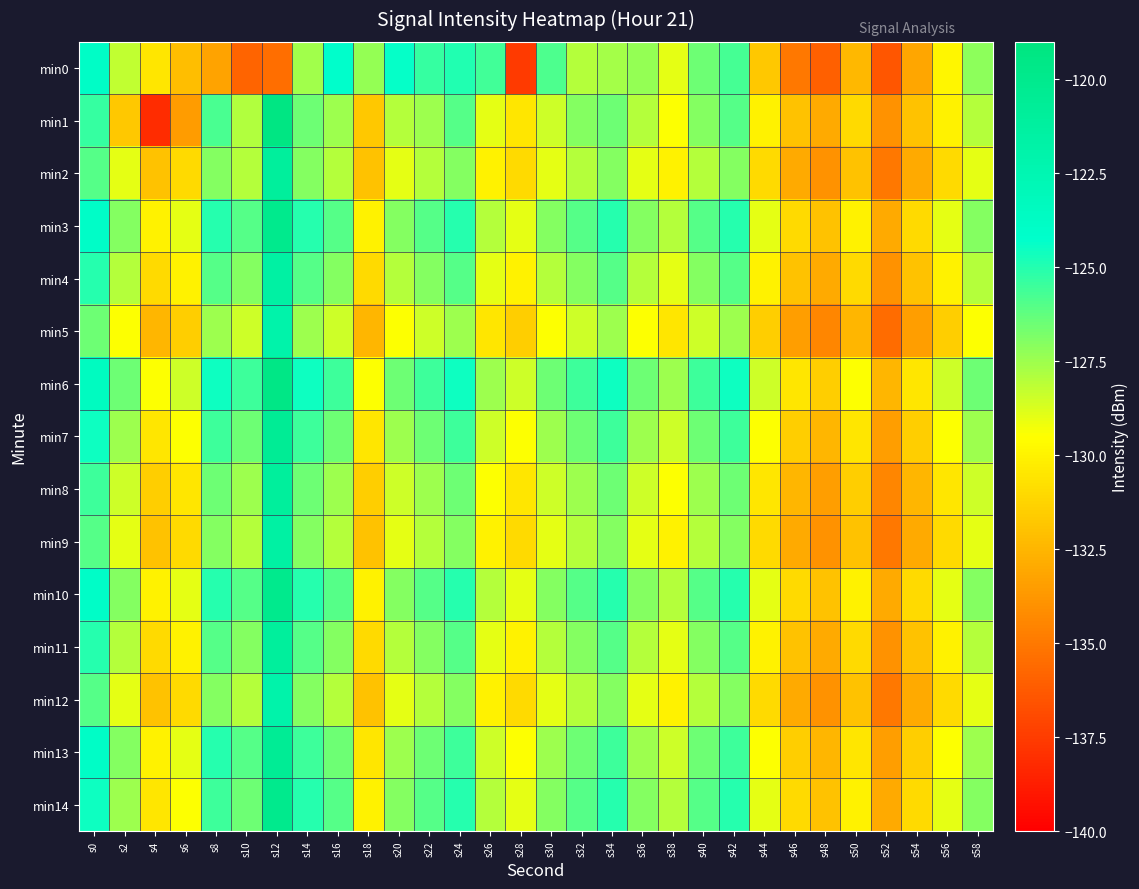

Reading left to right, extract all data points from this chart.

min0: s0=-123.9	s2=-128.2	s4=-130.5	s6=-132.1	s8=-133.3	s10=-135.9	s12=-135.4	s14=-127.5	s16=-124.2	s18=-127.3	s20=-124.4	s22=-125.3	s24=-125.0	s26=-125.6	s28=-137.5	s30=-125.8	s32=-128.0	s34=-127.6	s36=-127.3	s38=-129.0	s40=-126.5	s42=-125.6	s44=-131.7	s46=-135.1	s48=-136.1	s50=-132.4	s52=-136.4	s54=-133.1	s56=-129.8	s58=-127.1
min1: s0=-125.3	s2=-131.8	s4=-138.1	s6=-133.6	s8=-125.8	s10=-127.9	s12=-119.3	s14=-126.5	s16=-127.5	s18=-131.8	s20=-128.0	s22=-127.5	s24=-126.0	s26=-129.0	s28=-130.5	s30=-128.5	s32=-127.0	s34=-126.5	s36=-128.0	s38=-129.5	s40=-127.0	s42=-126.0	s44=-130.0	s46=-132.0	s48=-133.0	s50=-131.0	s52=-134.0	s54=-132.0	s56=-130.0	s58=-128.0
min2: s0=-126.0	s2=-129.0	s4=-132.0	s6=-131.0	s8=-127.0	s10=-128.0	s12=-121.0	s14=-127.0	s16=-128.0	s18=-132.0	s20=-129.0	s22=-128.0	s24=-127.0	s26=-130.0	s28=-131.0	s30=-129.0	s32=-128.0	s34=-127.0	s36=-129.0	s38=-130.0	s40=-128.0	s42=-127.0	s44=-131.0	s46=-133.0	s48=-134.0	s50=-132.0	s52=-135.0	s54=-133.0	s56=-131.0	s58=-129.0
min3: s0=-124.0	s2=-127.0	s4=-130.0	s6=-129.0	s8=-125.0	s10=-126.0	s12=-120.0	s14=-125.0	s16=-126.0	s18=-130.0	s20=-127.0	s22=-126.0	s24=-125.0	s26=-128.0	s28=-129.0	s30=-127.0	s32=-126.0	s34=-125.0	s36=-127.0	s38=-128.0	s40=-126.0	s42=-125.0	s44=-129.0	s46=-131.0	s48=-132.0	s50=-130.0	s52=-133.0	s54=-131.0	s56=-129.0	s58=-127.0
min4: s0=-125.0	s2=-128.0	s4=-131.0	s6=-130.0	s8=-126.0	s10=-127.0	s12=-121.5	s14=-126.0	s16=-127.0	s18=-131.0	s20=-128.0	s22=-127.0	s24=-126.0	s26=-129.0	s28=-130.0	s30=-128.0	s32=-127.0	s34=-126.0	s36=-128.0	s38=-129.0	s40=-127.0	s42=-126.0	s44=-130.0	s46=-132.0	s48=-133.0	s50=-131.0	s52=-134.0	s54=-132.0	s56=-130.0	s58=-128.0
min5: s0=-126.5	s2=-129.5	s4=-132.5	s6=-131.5	s8=-127.5	s10=-128.5	s12=-122.0	s14=-127.5	s16=-128.5	s18=-132.5	s20=-129.5	s22=-128.5	s24=-127.5	s26=-130.5	s28=-131.5	s30=-129.5	s32=-128.5	s34=-127.5	s36=-129.5	s38=-130.5	s40=-128.5	s42=-127.5	s44=-131.5	s46=-133.5	s48=-134.5	s50=-132.5	s52=-135.5	s54=-133.5	s56=-131.5	s58=-129.5
min6: s0=-123.5	s2=-126.5	s4=-129.5	s6=-128.5	s8=-124.5	s10=-125.5	s12=-119.5	s14=-124.5	s16=-125.5	s18=-129.5	s20=-126.5	s22=-125.5	s24=-124.5	s26=-127.5	s28=-128.5	s30=-126.5	s32=-125.5	s34=-124.5	s36=-126.5	s38=-127.5	s40=-125.5	s42=-124.5	s44=-128.5	s46=-130.5	s48=-131.5	s50=-129.5	s52=-132.5	s54=-130.5	s56=-128.5	s58=-126.5
min7: s0=-124.5	s2=-127.5	s4=-130.5	s6=-129.5	s8=-125.5	s10=-126.5	s12=-120.5	s14=-125.5	s16=-126.5	s18=-130.5	s20=-127.5	s22=-126.5	s24=-125.5	s26=-128.5	s28=-129.5	s30=-127.5	s32=-126.5	s34=-125.5	s36=-127.5	s38=-128.5	s40=-126.5	s42=-125.5	s44=-129.5	s46=-131.5	s48=-132.5	s50=-130.5	s52=-133.5	s54=-131.5	s56=-129.5	s58=-127.5
min8: s0=-125.5	s2=-128.5	s4=-131.5	s6=-130.5	s8=-126.5	s10=-127.5	s12=-121.0	s14=-126.5	s16=-127.5	s18=-131.5	s20=-128.5	s22=-127.5	s24=-126.5	s26=-129.5	s28=-130.5	s30=-128.5	s32=-127.5	s34=-126.5	s36=-128.5	s38=-129.5	s40=-127.5	s42=-126.5	s44=-130.5	s46=-132.5	s48=-133.5	s50=-131.5	s52=-134.5	s54=-132.5	s56=-130.5	s58=-128.5
min9: s0=-126.0	s2=-129.0	s4=-132.0	s6=-131.0	s8=-127.0	s10=-128.0	s12=-121.5	s14=-127.0	s16=-128.0	s18=-132.0	s20=-129.0	s22=-128.0	s24=-127.0	s26=-130.0	s28=-131.0	s30=-129.0	s32=-128.0	s34=-127.0	s36=-129.0	s38=-130.0	s40=-128.0	s42=-127.0	s44=-131.0	s46=-133.0	s48=-134.0	s50=-132.0	s52=-135.0	s54=-133.0	s56=-131.0	s58=-129.0
min10: s0=-124.0	s2=-127.0	s4=-130.0	s6=-129.0	s8=-125.0	s10=-126.0	s12=-120.0	s14=-125.0	s16=-126.0	s18=-130.0	s20=-127.0	s22=-126.0	s24=-125.0	s26=-128.0	s28=-129.0	s30=-127.0	s32=-126.0	s34=-125.0	s36=-127.0	s38=-128.0	s40=-126.0	s42=-125.0	s44=-129.0	s46=-131.0	s48=-132.0	s50=-130.0	s52=-133.0	s54=-131.0	s56=-129.0	s58=-127.0
min11: s0=-125.0	s2=-128.0	s4=-131.0	s6=-130.0	s8=-126.0	s10=-127.0	s12=-121.0	s14=-126.0	s16=-127.0	s18=-131.0	s20=-128.0	s22=-127.0	s24=-126.0	s26=-129.0	s28=-130.0	s30=-128.0	s32=-127.0	s34=-126.0	s36=-128.0	s38=-129.0	s40=-127.0	s42=-126.0	s44=-130.0	s46=-132.0	s48=-133.0	s50=-131.0	s52=-134.0	s54=-132.0	s56=-130.0	s58=-128.0
min12: s0=-126.0	s2=-129.0	s4=-132.0	s6=-131.0	s8=-127.0	s10=-128.0	s12=-122.0	s14=-127.0	s16=-128.0	s18=-132.0	s20=-129.0	s22=-128.0	s24=-127.0	s26=-130.0	s28=-131.0	s30=-129.0	s32=-128.0	s34=-127.0	s36=-129.0	s38=-130.0	s40=-128.0	s42=-127.0	s44=-131.0	s46=-133.0	s48=-134.0	s50=-132.0	s52=-135.0	s54=-133.0	s56=-131.0	s58=-129.0
min13: s0=-123.9	s2=-127.0	s4=-130.0	s6=-129.0	s8=-125.0	s10=-126.0	s12=-120.5	s14=-125.5	s16=-126.5	s18=-130.5	s20=-127.5	s22=-126.5	s24=-125.5	s26=-128.5	s28=-129.5	s30=-127.5	s32=-126.5	s34=-125.5	s36=-127.5	s38=-128.5	s40=-126.5	s42=-125.5	s44=-129.5	s46=-131.5	s48=-132.5	s50=-130.5	s52=-133.5	s54=-131.5	s56=-129.5	s58=-127.5
min14: s0=-124.5	s2=-127.5	s4=-130.5	s6=-129.5	s8=-125.5	s10=-126.5	s12=-120.0	s14=-125.0	s16=-126.0	s18=-130.0	s20=-127.0	s22=-126.0	s24=-125.0	s26=-128.0	s28=-129.0	s30=-127.0	s32=-126.0	s34=-125.0	s36=-127.0	s38=-128.0	s40=-126.0	s42=-125.0	s44=-129.0	s46=-131.0	s48=-132.0	s50=-130.0	s52=-133.0	s54=-131.0	s56=-129.0	s58=-127.0